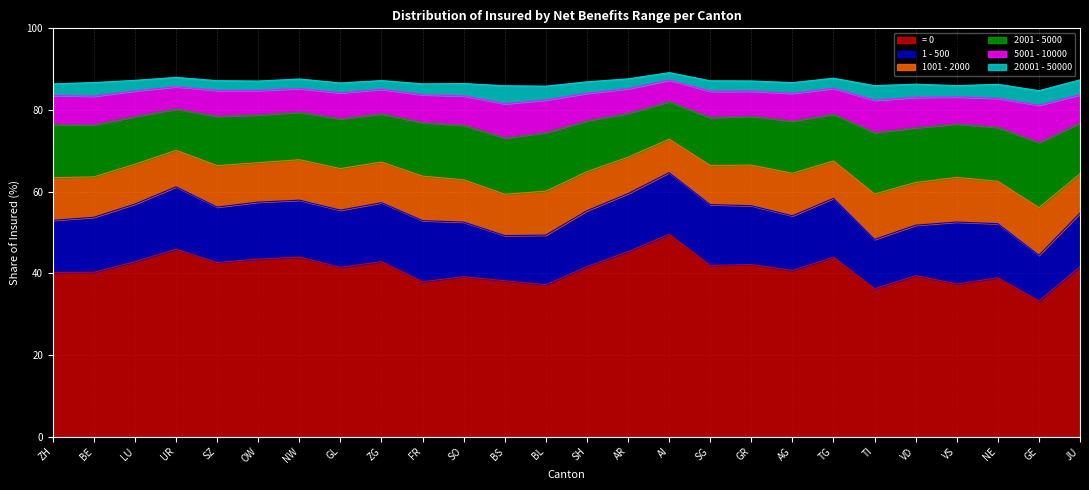

What is the label of the 19th point from the right?

GL